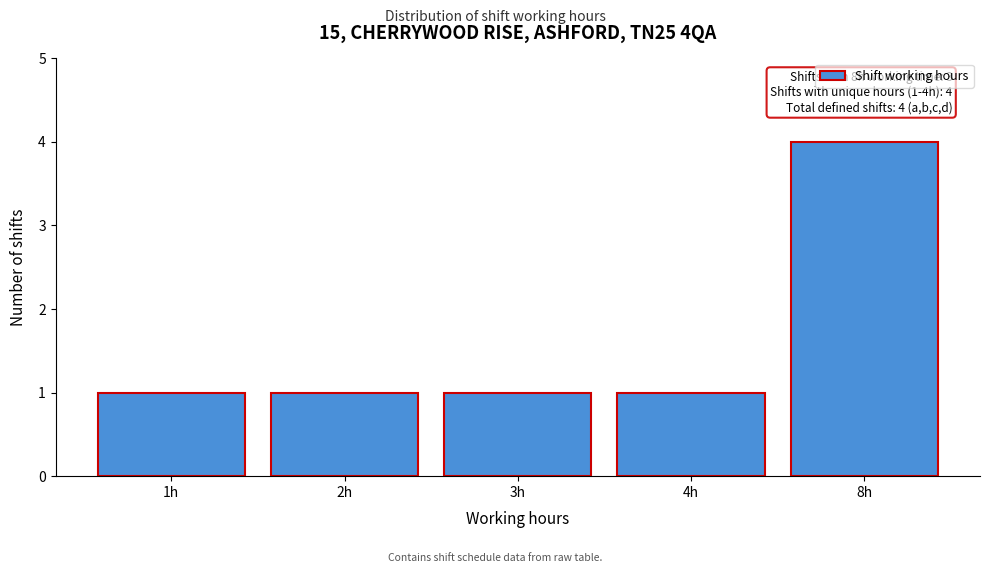

Reading right to left, what are all the values shown in this chart?

4	1	1	1	1